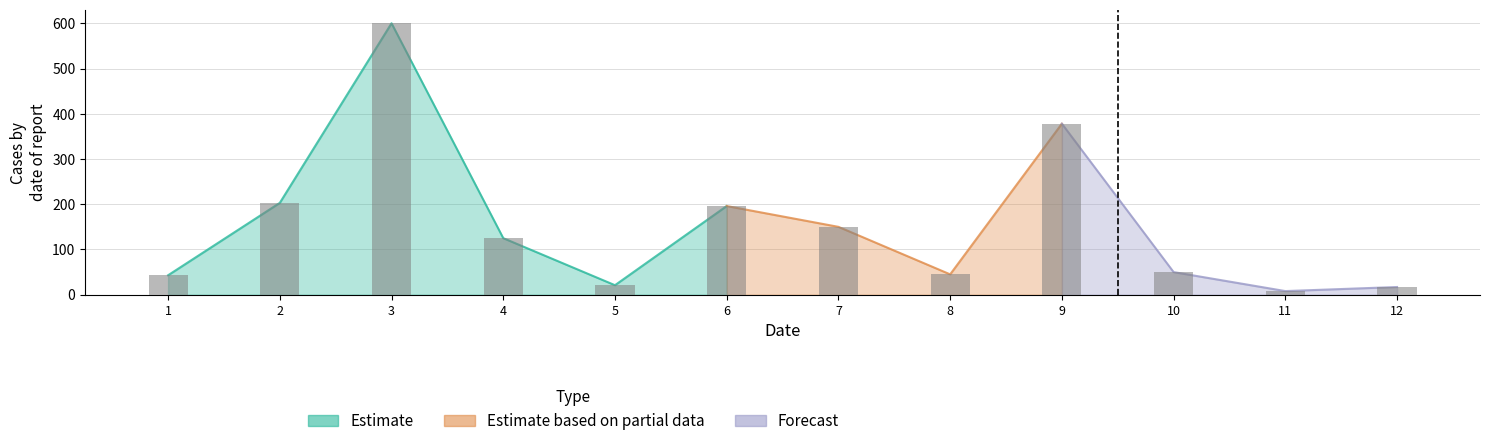

Reading left to right, extract all data points from this chart.

1=43	2=203	3=600	4=125	5=21	6=196	7=150	8=45	9=378	10=50	11=8	12=17